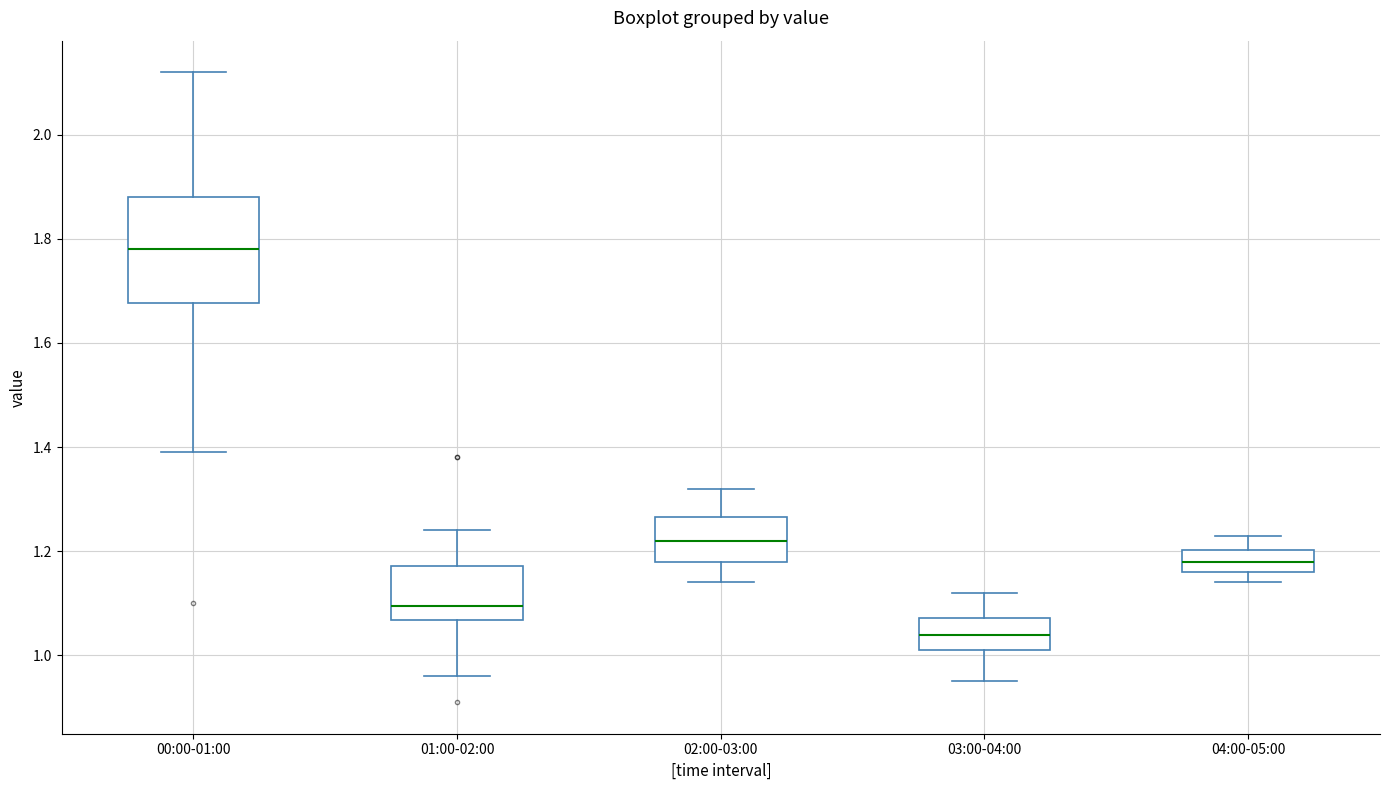

Comparing the boxes themselves (not the whiskers), which one is the tallest?

00:00-01:00